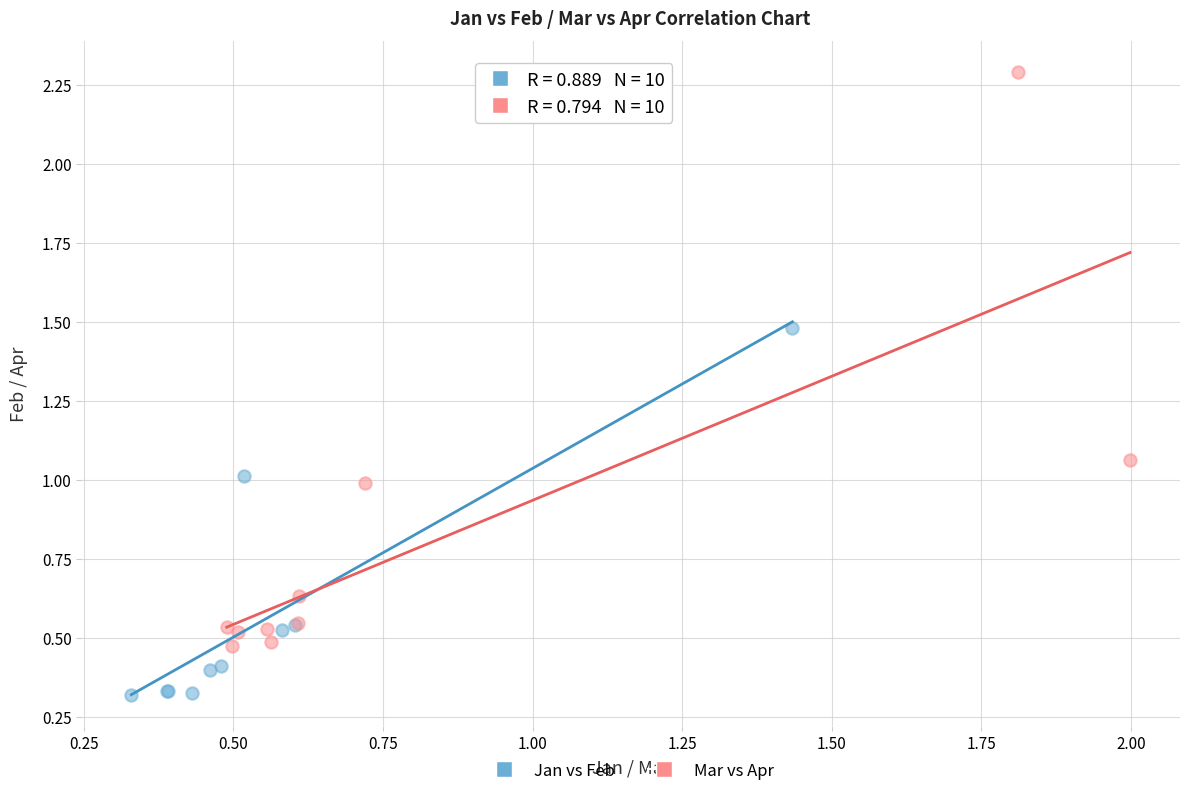

Which series has the largest Y range (max minus min)?

Mar vs Apr